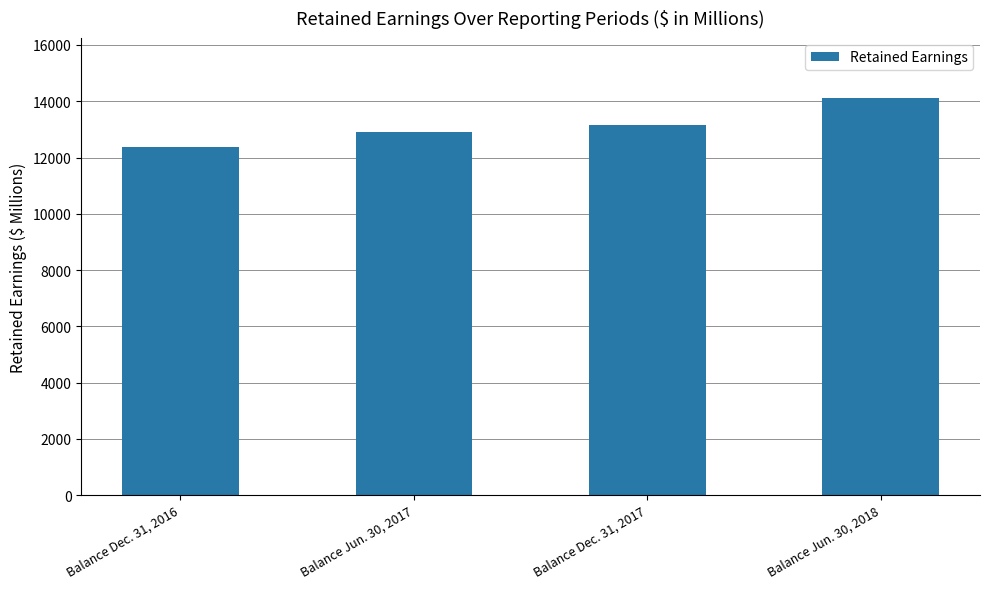

What is the minimum value shown in the chart?

12388